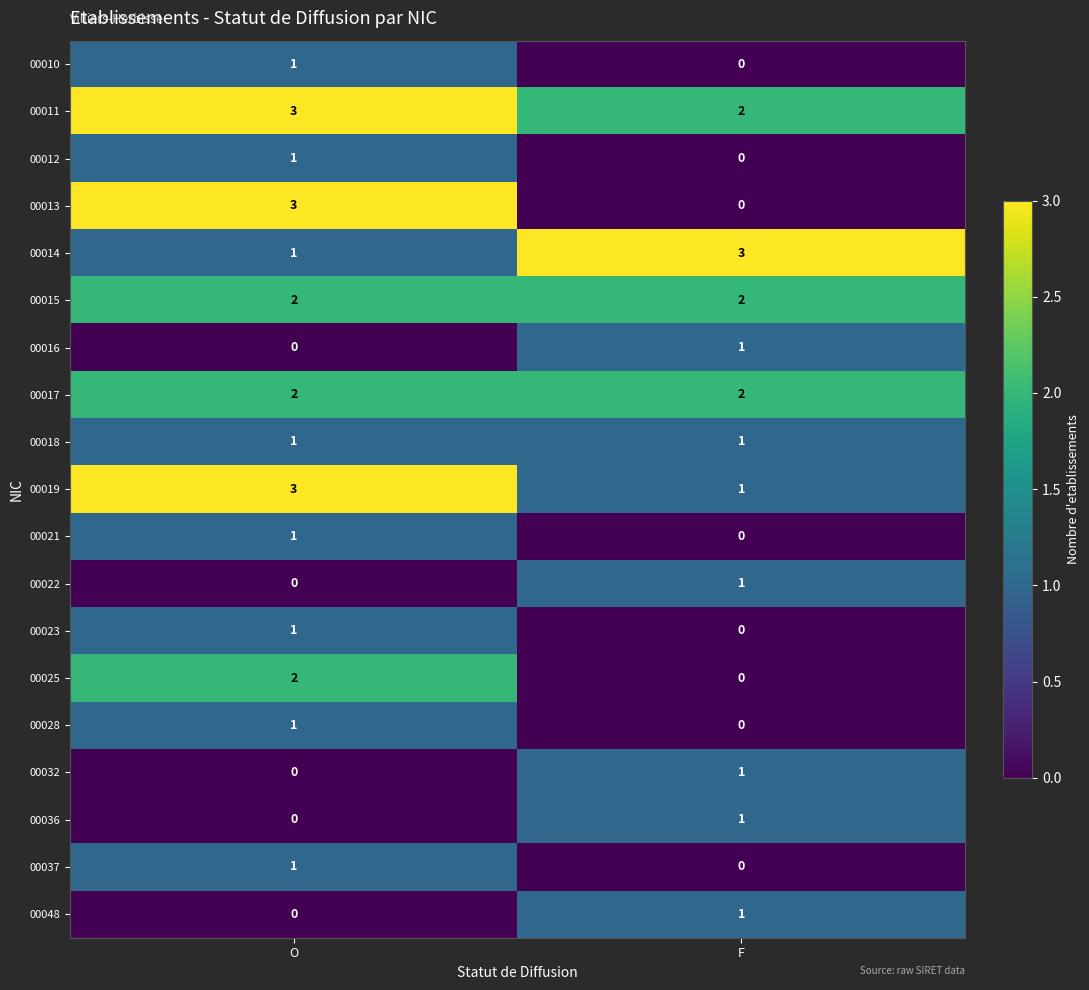

At which category is the sum across all series the highest?

O